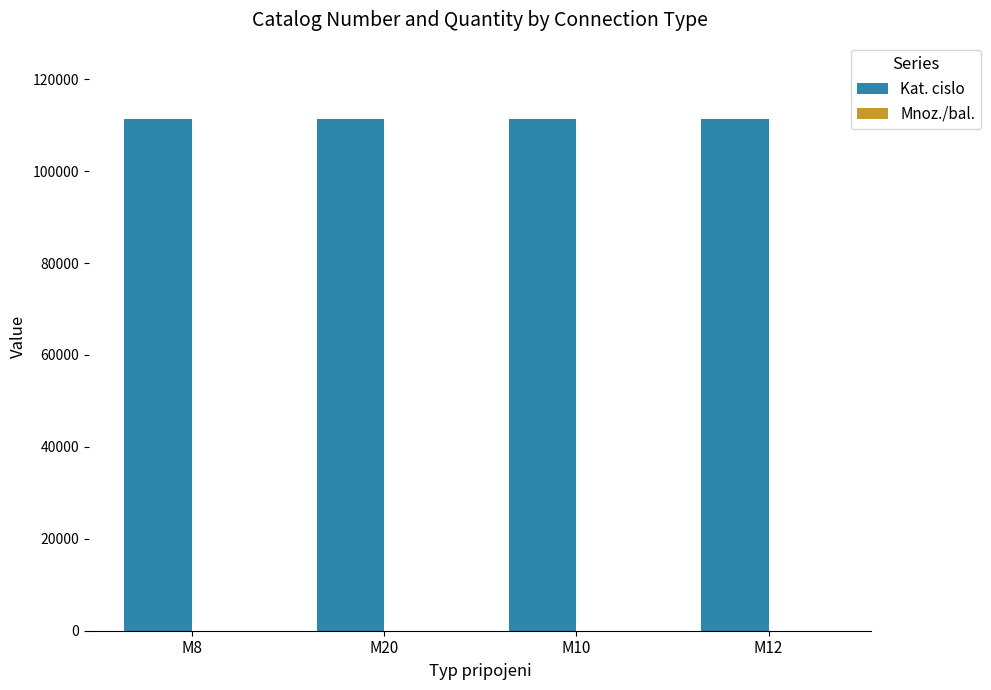

What is the greatest value displayed?

111268